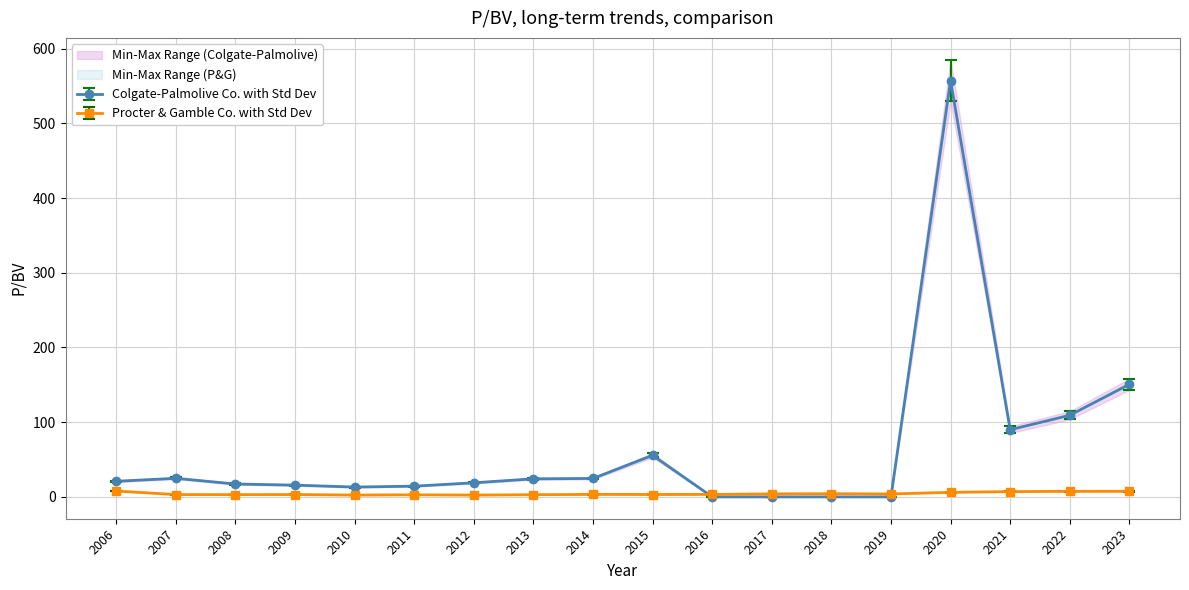

What is the spread (max minus min) of values at 2013?

22.5